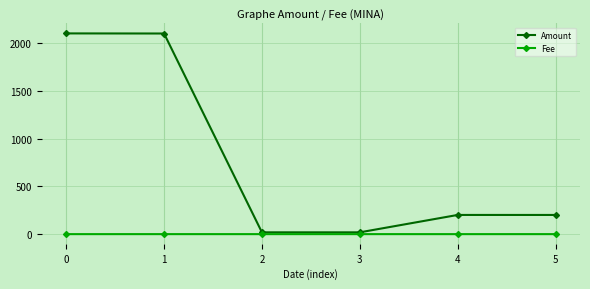

Rank the series by their average value, from highest to lowest.

Amount, Fee